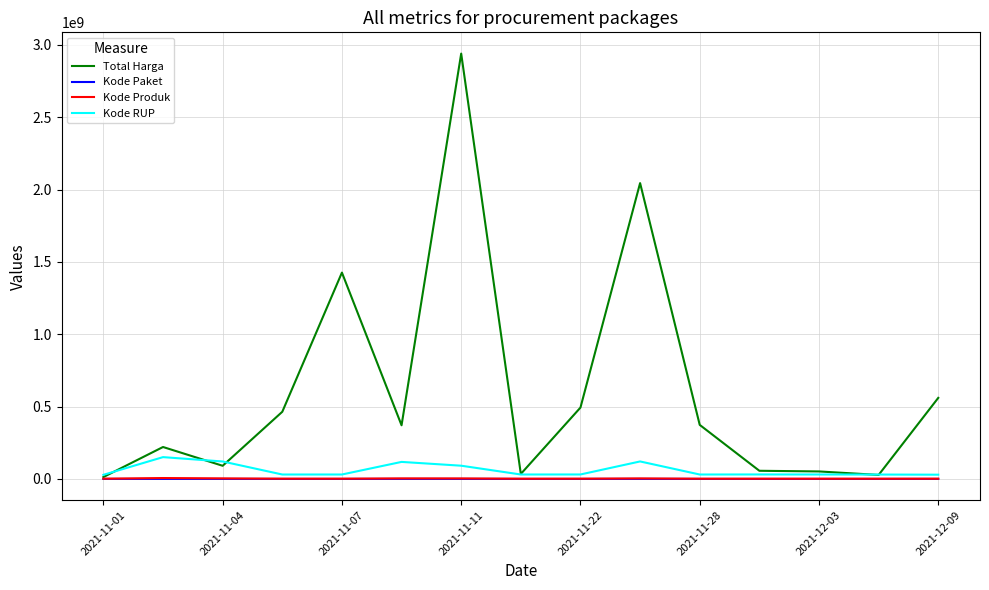

In Kode Produk, how many points are lower than both neighbors (excluding endpoints)?

4